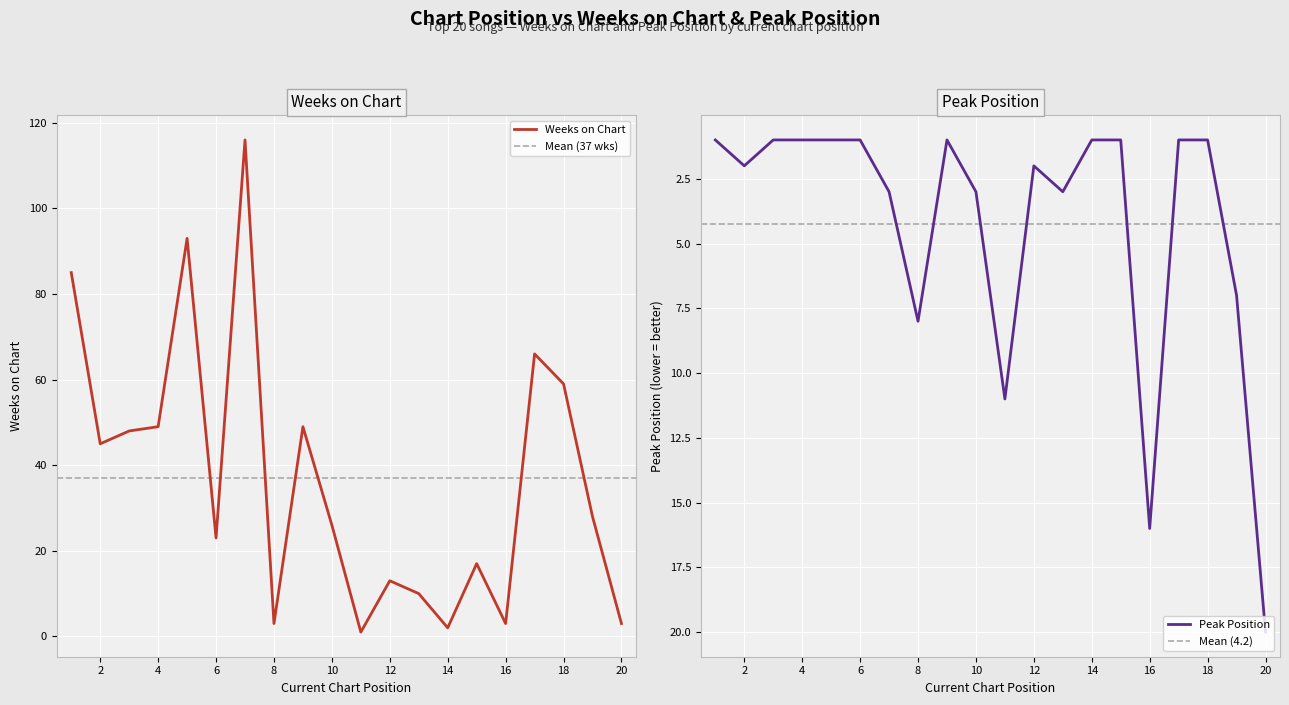

At which category is the sum across all series the highest?

7